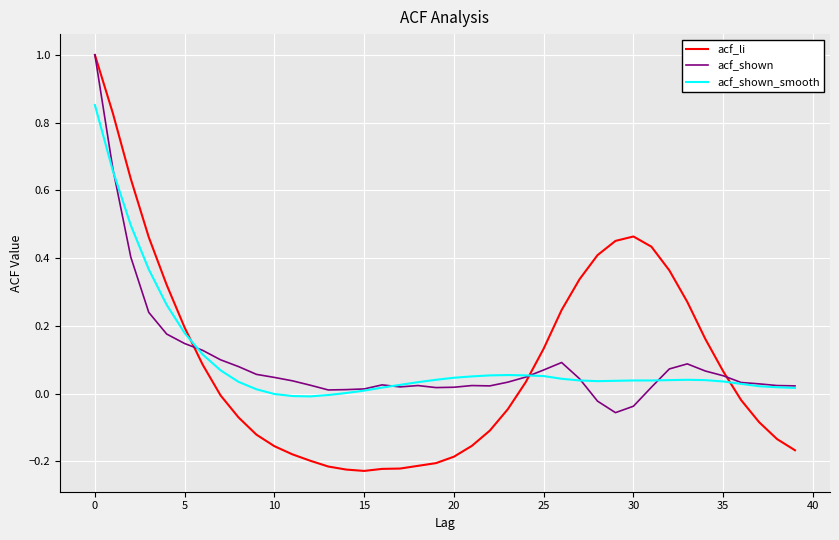

Which series has the largest range (max minus min)?

acf_li